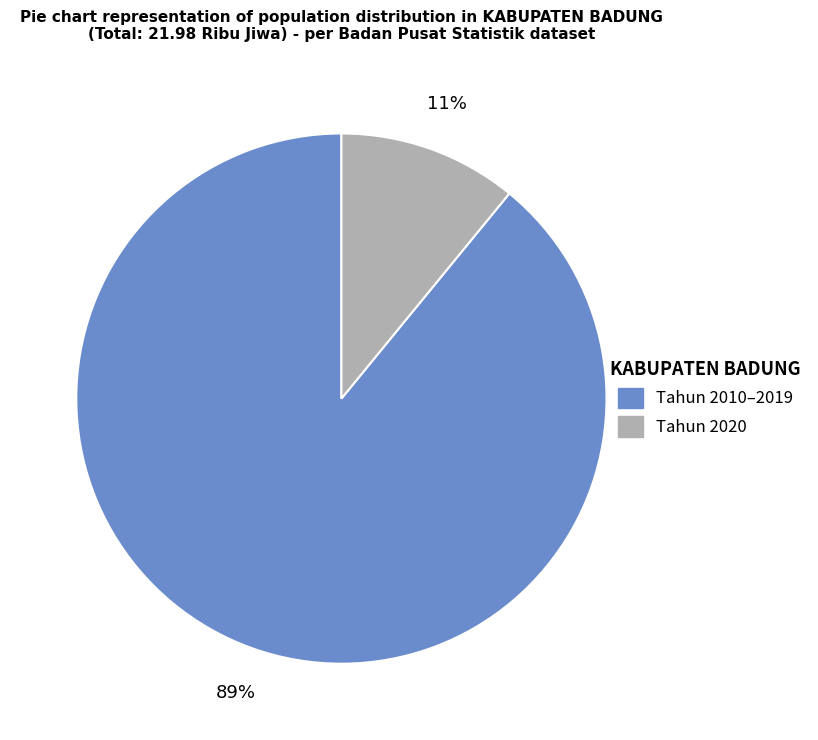

To the nearest percent, what is the average slice percentage?

50%